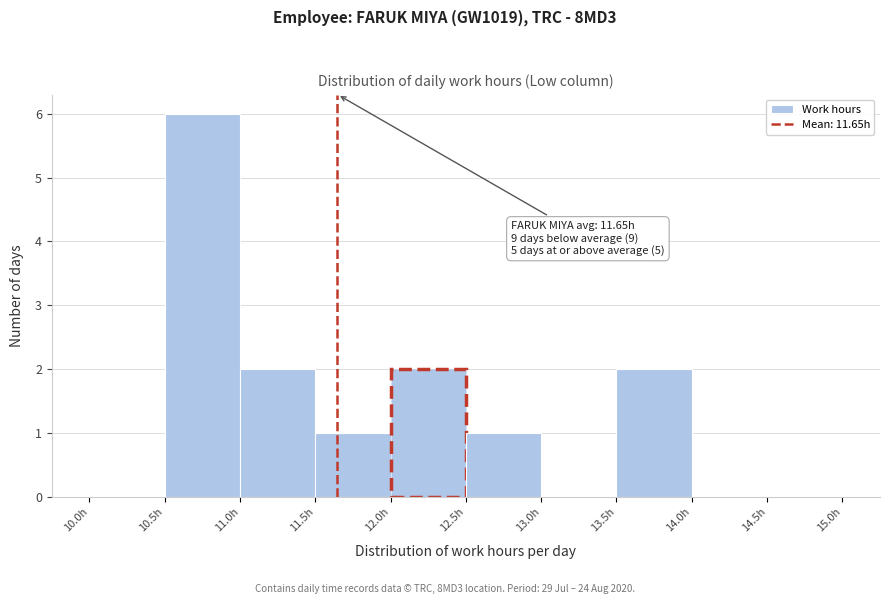

Which range on the x-axis has the tallest bar?

10.5 to 11.0